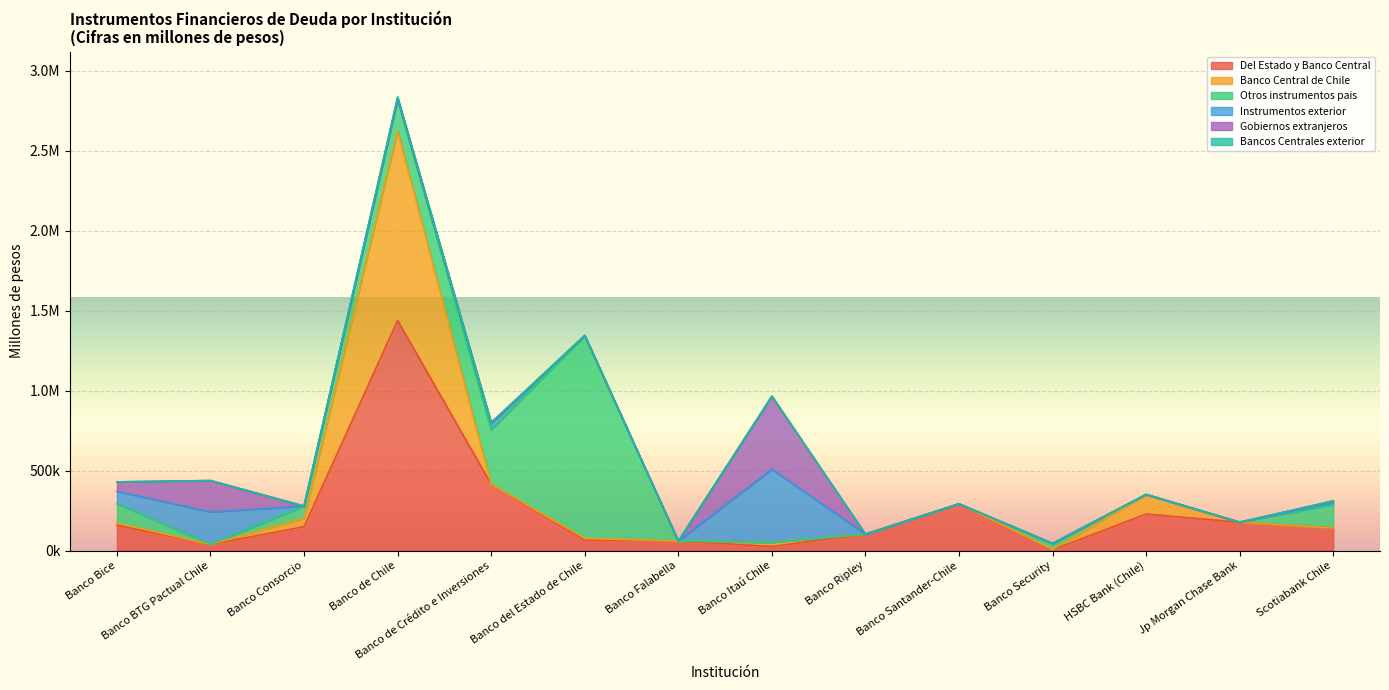

What is the sum of the Instrumentos exterior values at Banco Security and Banco BTG Pactual Chile?

202929.2